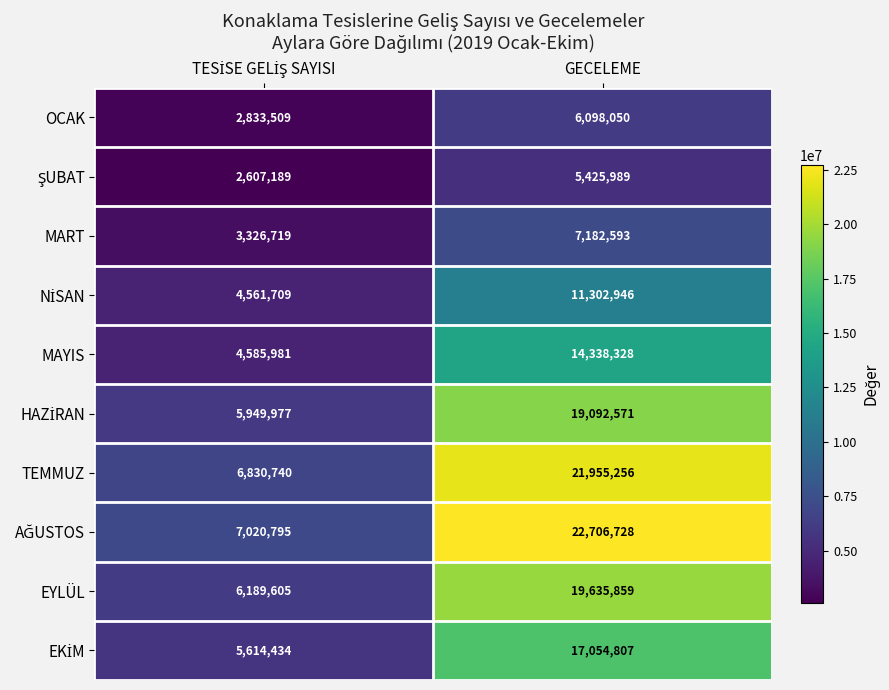

At which label does OCAK reach its peak?

GECELEME